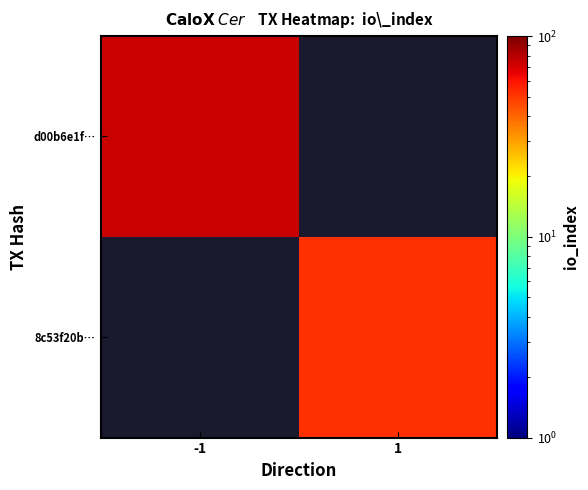

Which series has the widest spread of values?

d00b6e1f…